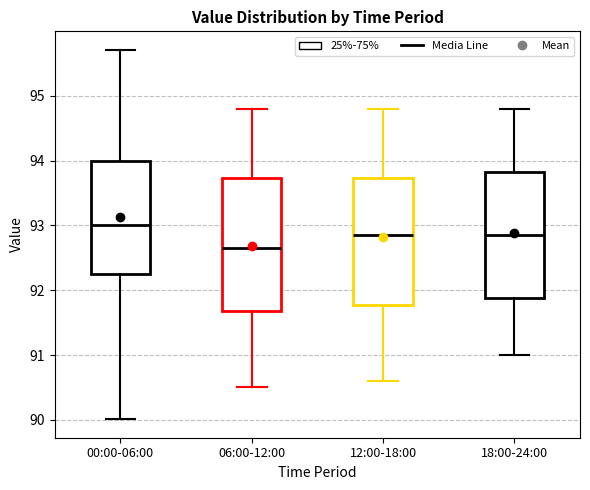

Reading left to right, read every box against the y-axis: the position of its median line, the range the box covers, and the ends of its whiskers. The values are not printed on the chart, so give them approximately, as read against the axis.

00:00-06:00: median 93.0, box 92.2 to 94.0, whiskers 90.0 to 95.7
06:00-12:00: median 92.7, box 91.7 to 93.7, whiskers 90.5 to 94.8
12:00-18:00: median 92.9, box 91.8 to 93.7, whiskers 90.6 to 94.8
18:00-24:00: median 92.9, box 91.9 to 93.8, whiskers 91.0 to 94.8